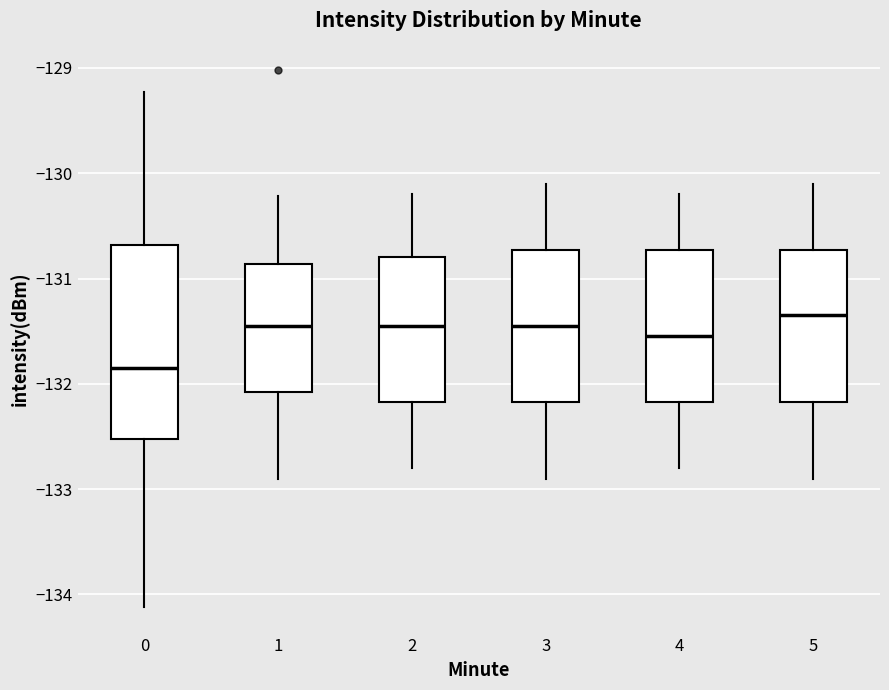

Reading left to right, read every box against the y-axis: the position of its median line, the range the box covers, and the ends of its whiskers. The values are not printed on the chart, so give them approximately, as read against the axis.

0: median -131.8, box -132.5 to -130.7, whiskers -134.1 to -129.2
1: median -131.4, box -132.1 to -130.9, whiskers -132.9 to -130.2
2: median -131.4, box -132.2 to -130.8, whiskers -132.8 to -130.2
3: median -131.4, box -132.2 to -130.7, whiskers -132.9 to -130.1
4: median -131.5, box -132.2 to -130.7, whiskers -132.8 to -130.2
5: median -131.3, box -132.2 to -130.7, whiskers -132.9 to -130.1